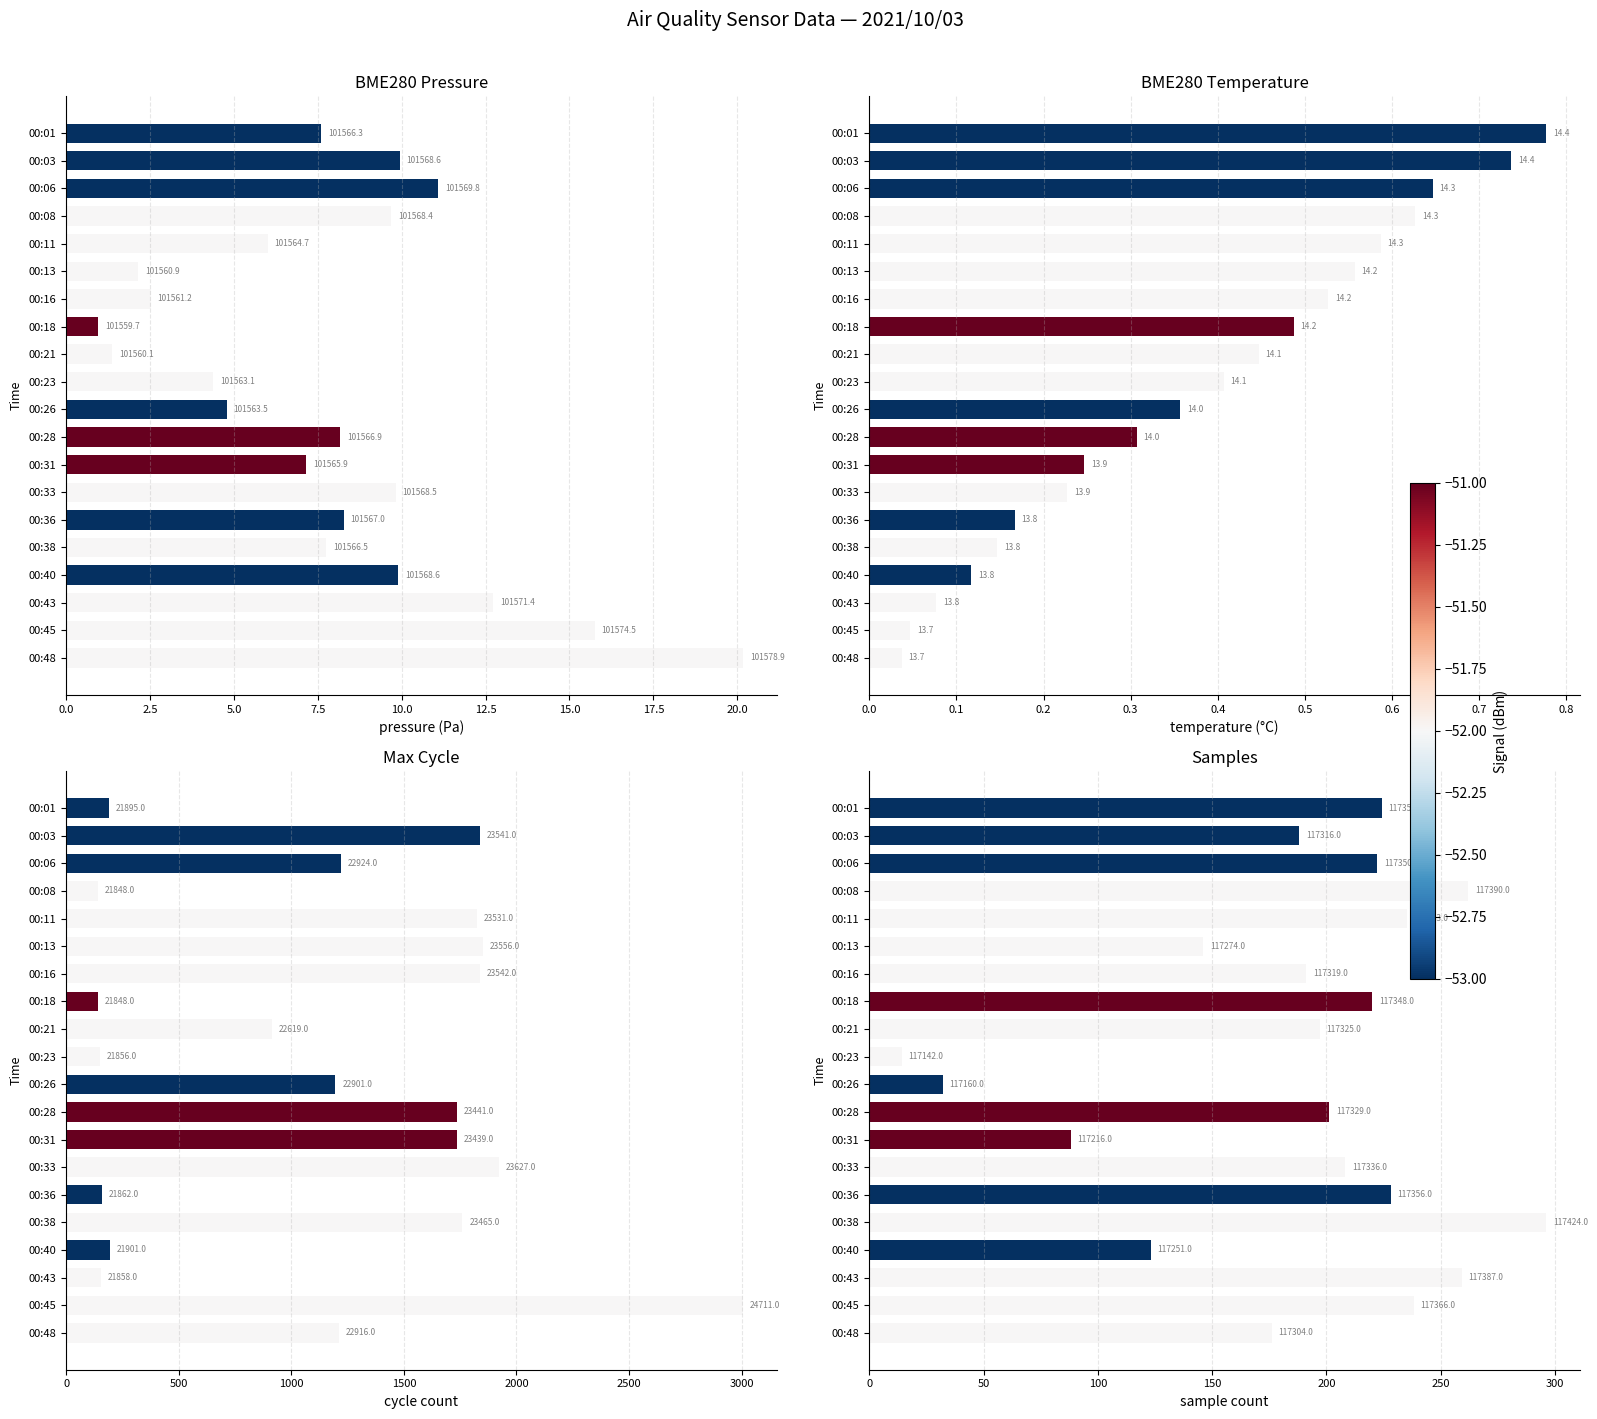

Reading left to right, list all the values displayed in this chart.

BME280_pressure: 7.6	9.9	11.1	9.7	6.0	2.1	2.5	1.0	1.4	4.4	4.8	8.2	7.2	9.8	8.3	7.8	9.9	12.7	15.8	20.2
BME280_temperature: 0.8	0.7	0.6	0.6	0.6	0.6	0.5	0.5	0.4	0.4	0.4	0.3	0.2	0.2	0.2	0.1	0.1	0.1	0.0	0.0
Max_cycle: 190.2	1836.2	1219.2	143.2	1826.2	1851.2	1837.2	143.2	914.1	151.2	1196.2	1736.2	1734.2	1922.2	157.2	1760.2	196.2	153.2	3006.2	1211.2
Samples: 224.1	188.1	222.1	262.1	235.1	146.1	191.1	220.1	197.1	14.1	32.1	201.1	88.1	208.1	228.1	296.1	123.1	259.1	238.1	176.1